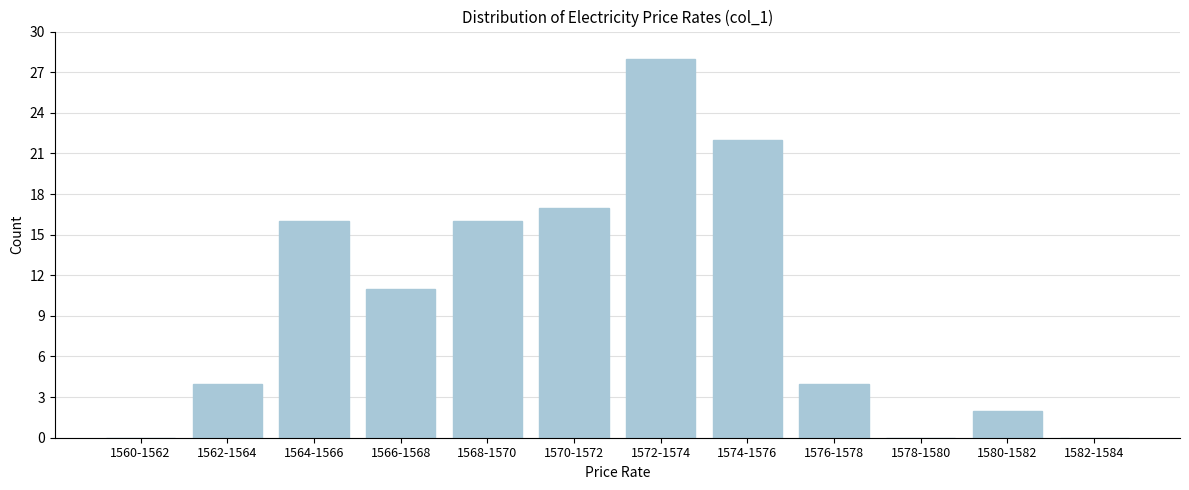

Reading left to right, transcribe all the data shown in this chart.

1560-1562=0	1562-1564=4	1564-1566=16	1566-1568=11	1568-1570=16	1570-1572=17	1572-1574=28	1574-1576=22	1576-1578=4	1578-1580=0	1580-1582=2	1582-1584=0